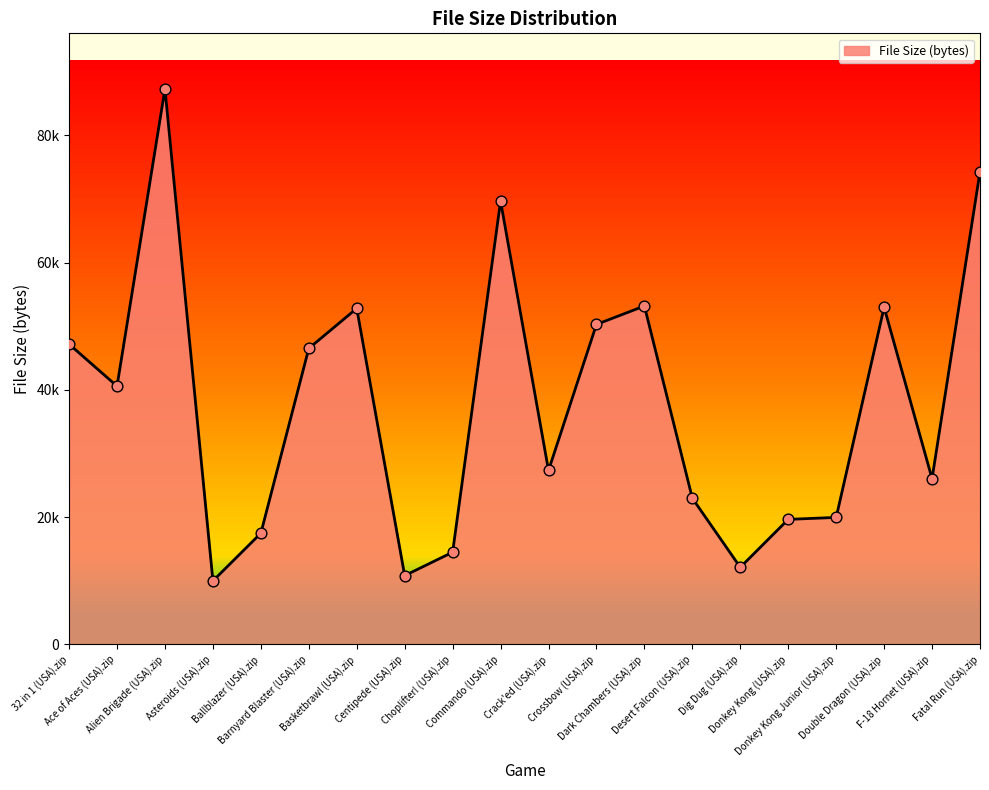

Between Choplifter! (USA).zip and Asteroids (USA).zip, which is larger?

Choplifter! (USA).zip